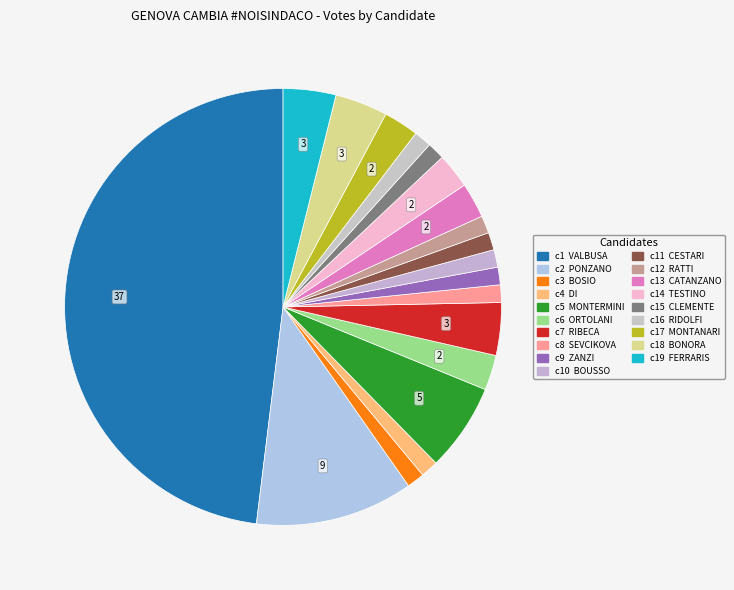

Count the number of slices in the pie.

19